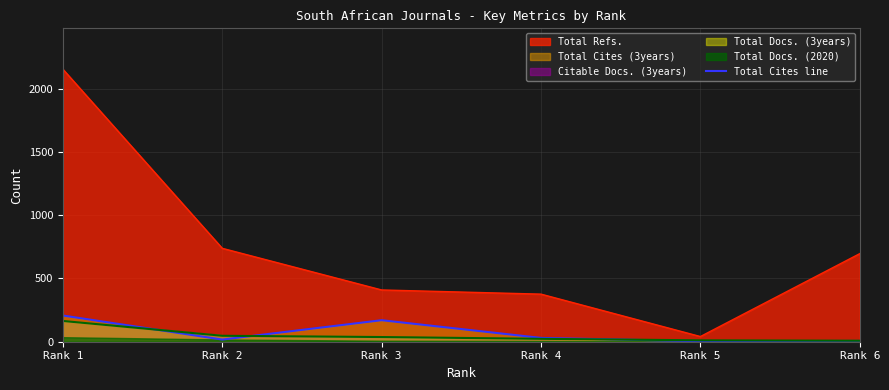

Is it true that the value at Rank 4 is 42?

False